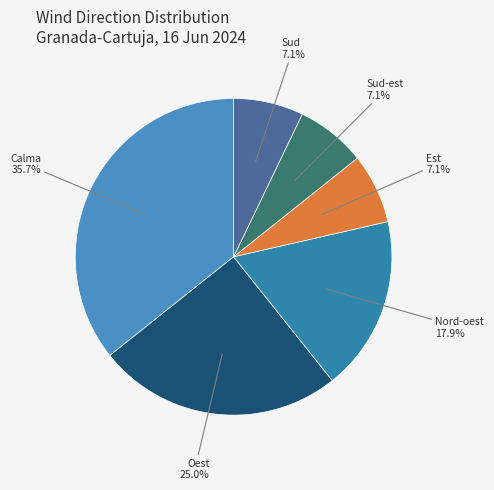

The Sud slice represents 12% of the pie. True or false?

False